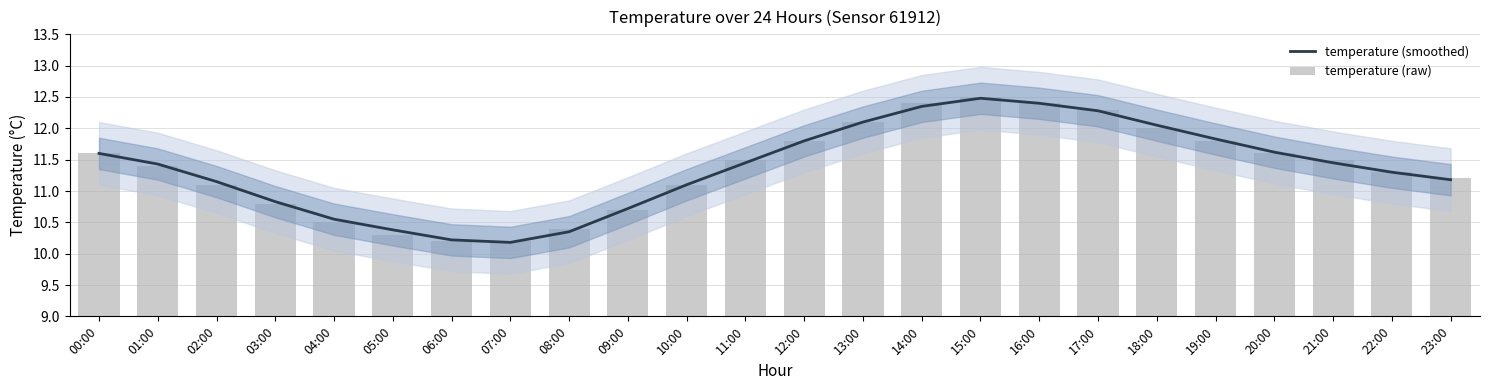

Which category has the highest value in the temperature (raw) series?

15:00